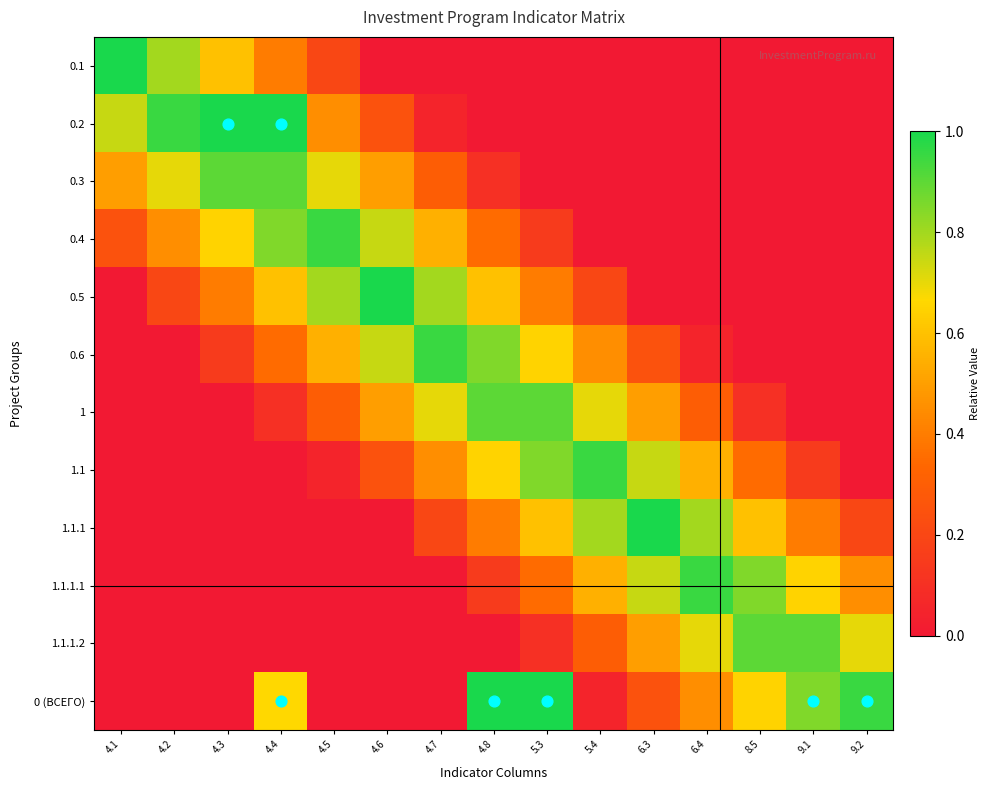

List the labels in order of 0.3 value, smallest first.

5.3, 5.4, 6.3, 6.4, 8.5, 9.1, 9.2, 4.8, 4.7, 4.1, 4.6, 4.2, 4.5, 4.4, 4.3